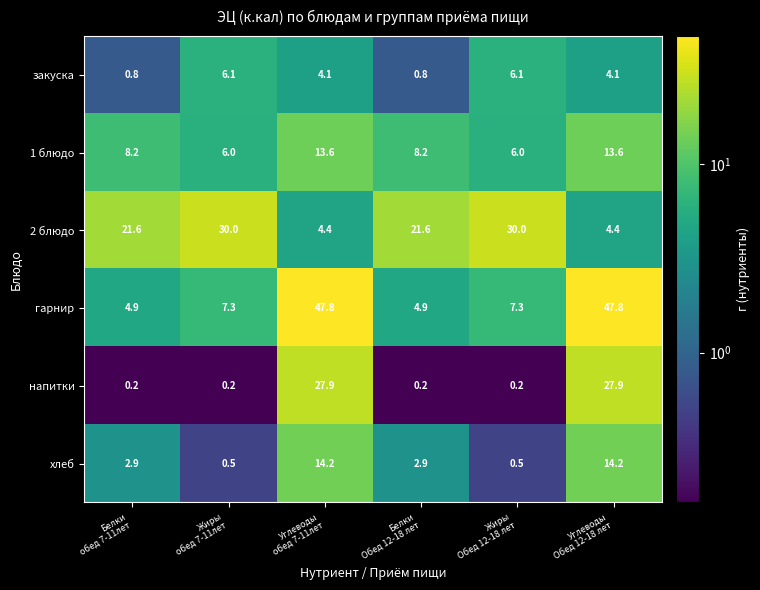

Which series changed the most between Жиры
Обед 12-18 лет and Углеводы
Обед 12-18 лет?

гарнир